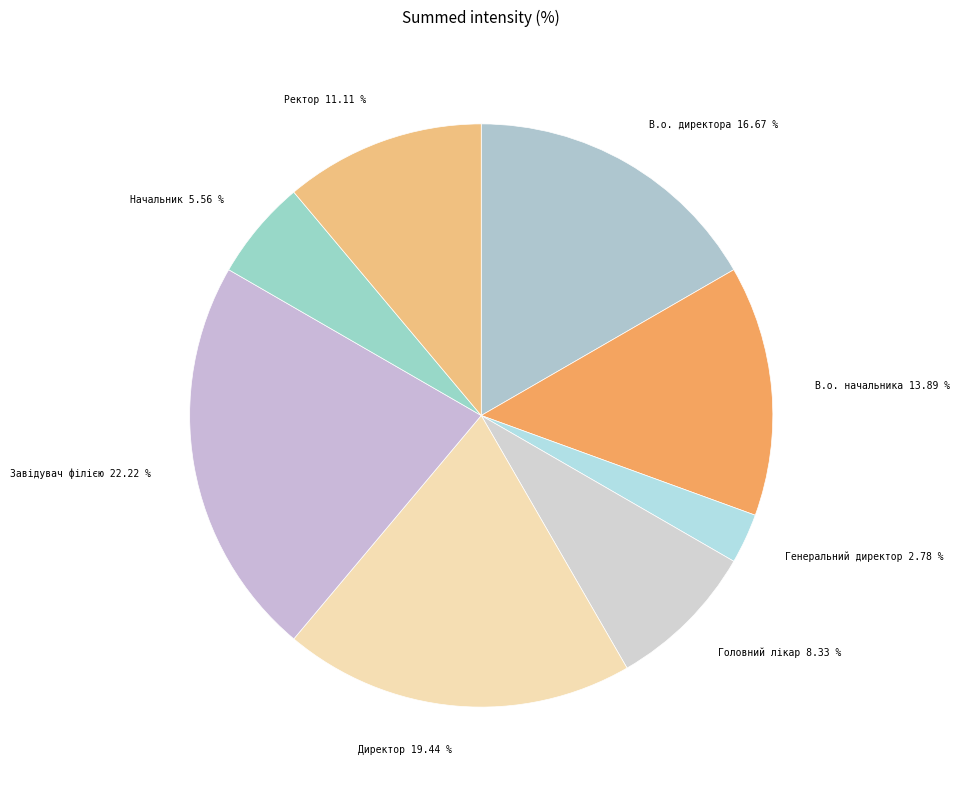

True or false: В.о. начальника accounts for 5% of the total.

False